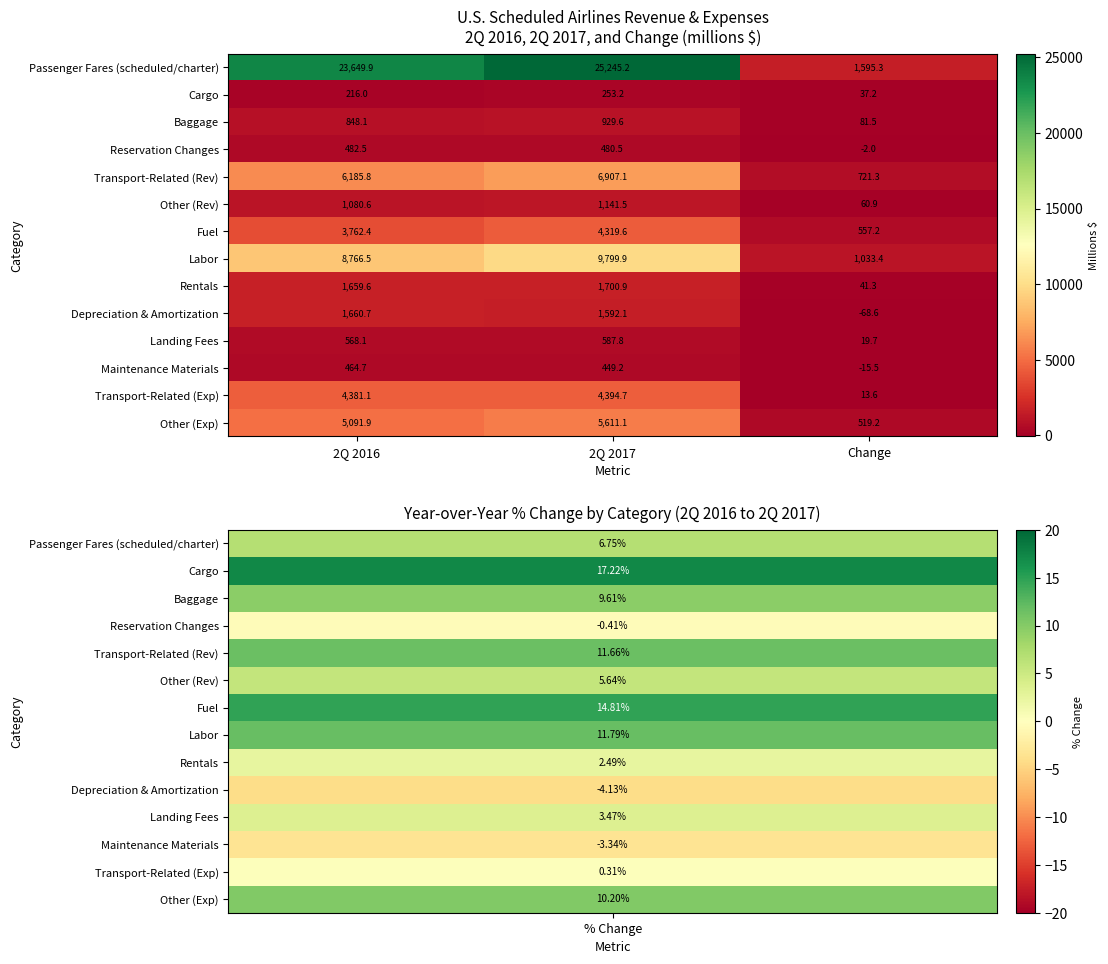

What is the maximum value shown in the chart?

25245.2